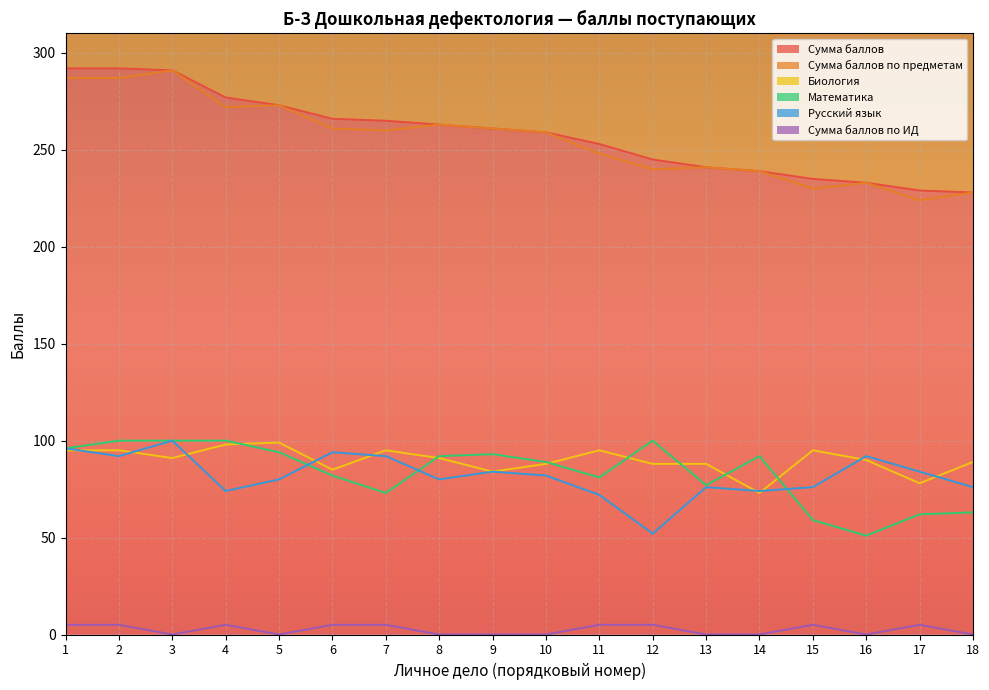

What is the difference between the maximum and minimum values in the Сумма баллов series?

64